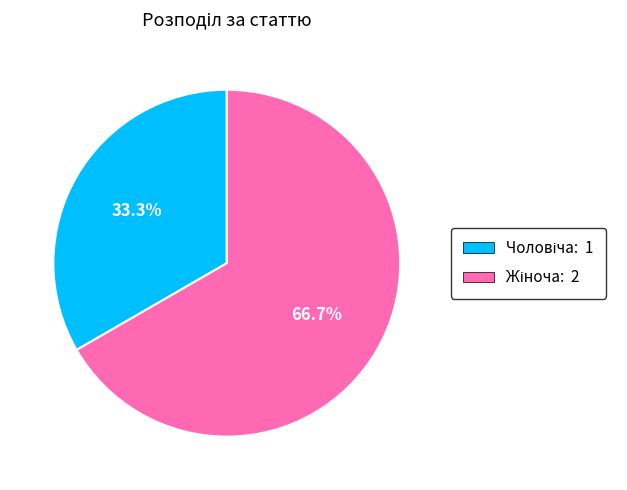

Count the number of slices in the pie.

2